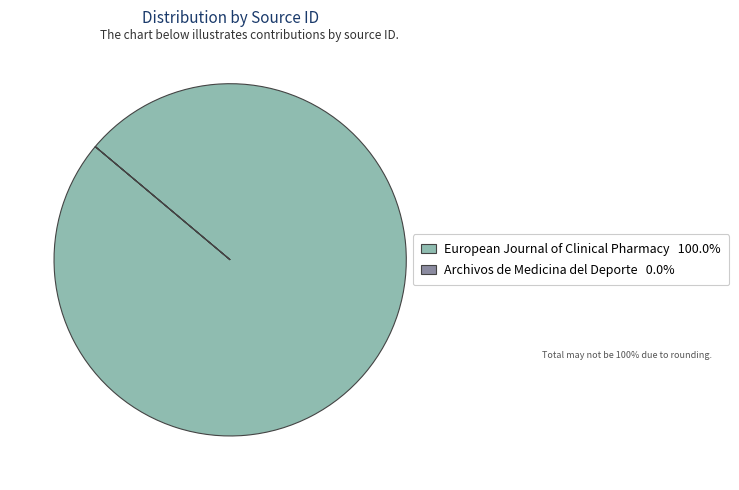

What is the majority slice?

European Journal of Clinical Pharmacy